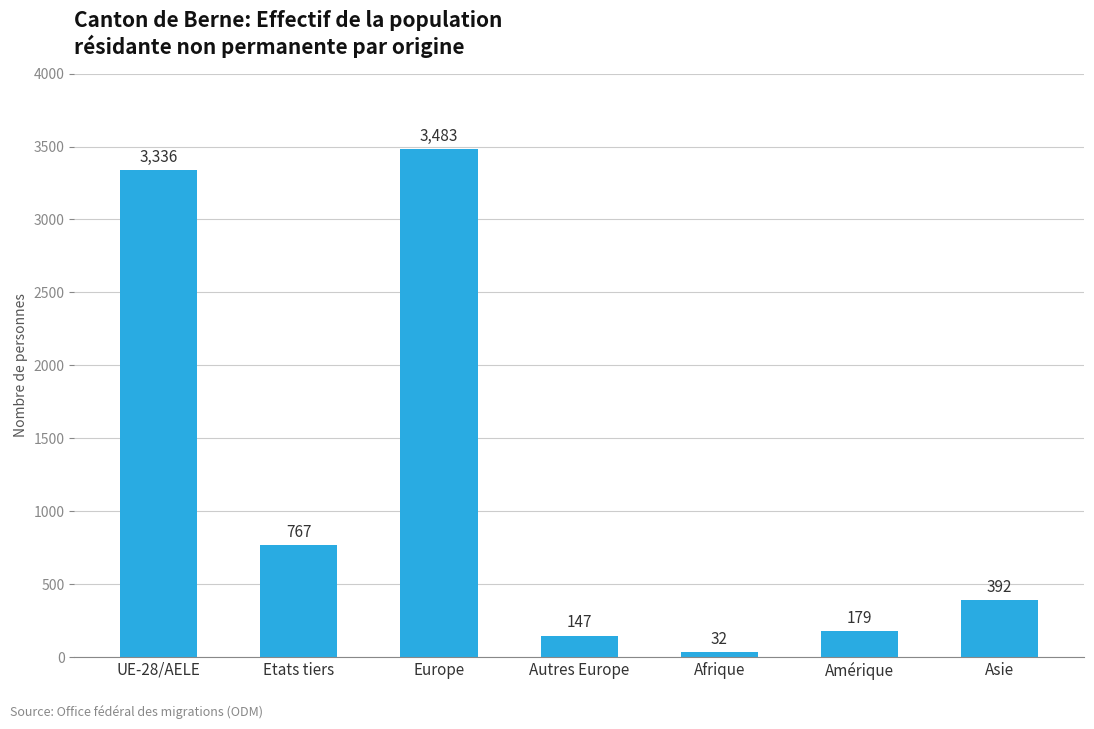

What is the sum of the values at Amérique and Europe?

3662